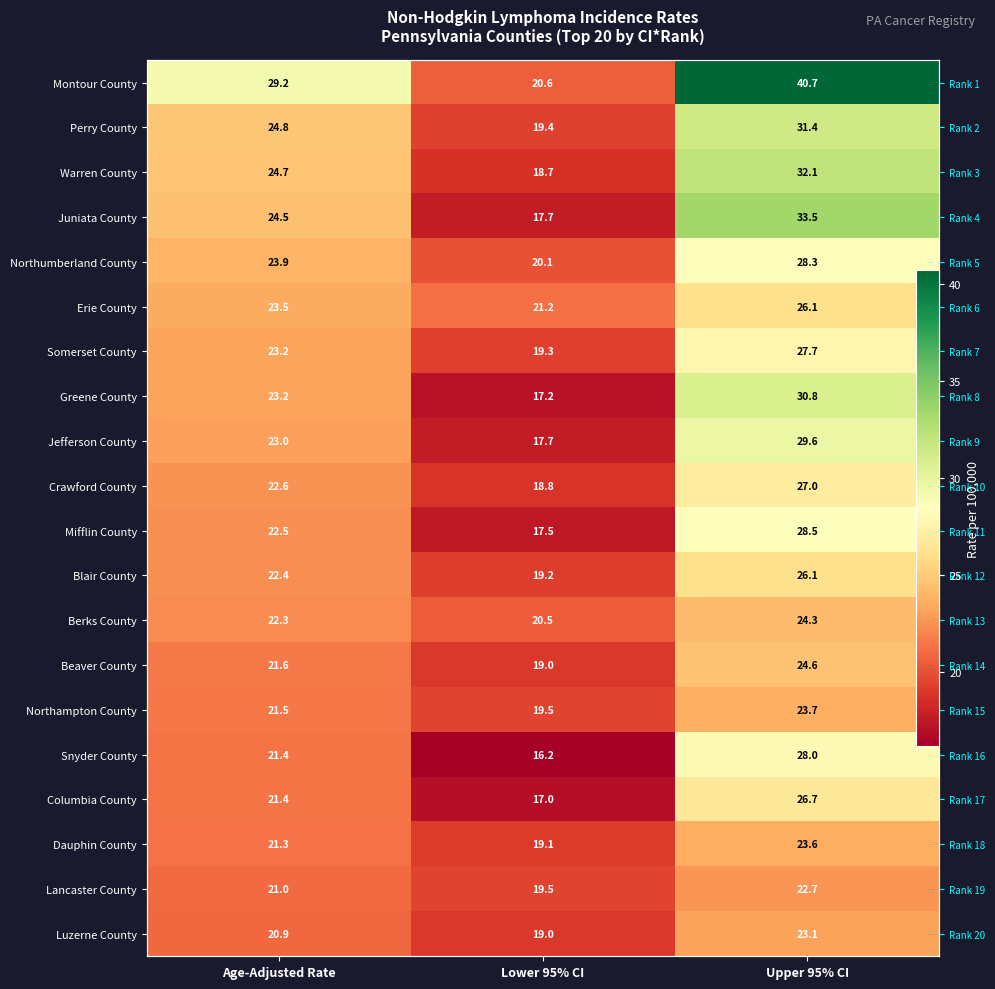

The value of Somerset County at Age-Adjusted Rate is 36.8. True or false?

False